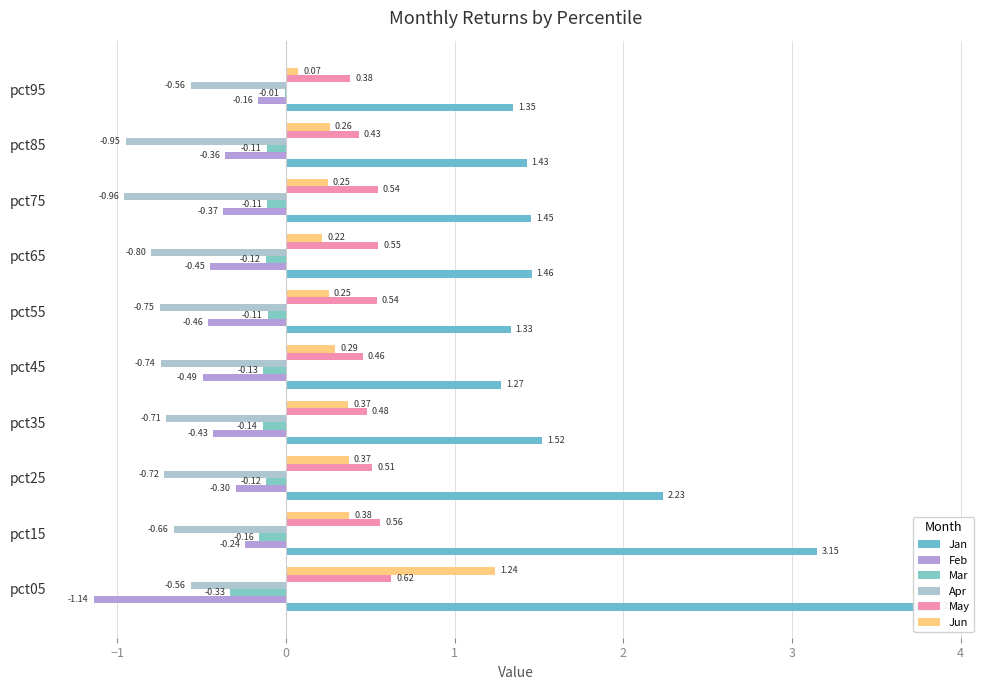

Rank the series at pct65 from highest to lowest value.

Jan, May, Jun, Mar, Feb, Apr